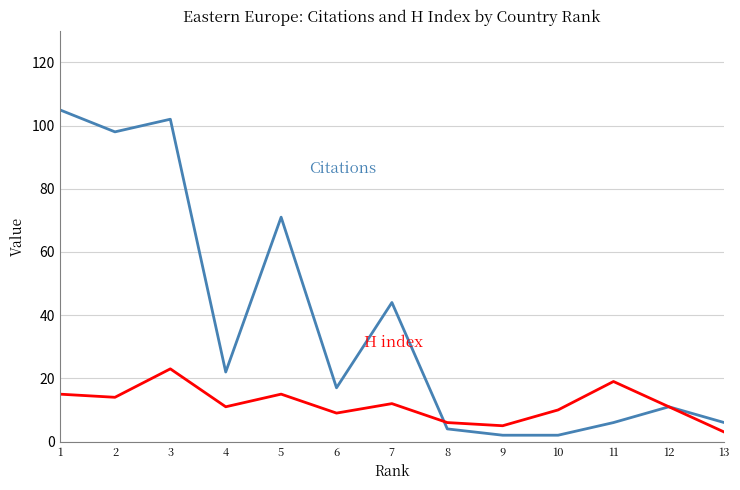

What is the maximum value shown in the chart?

105